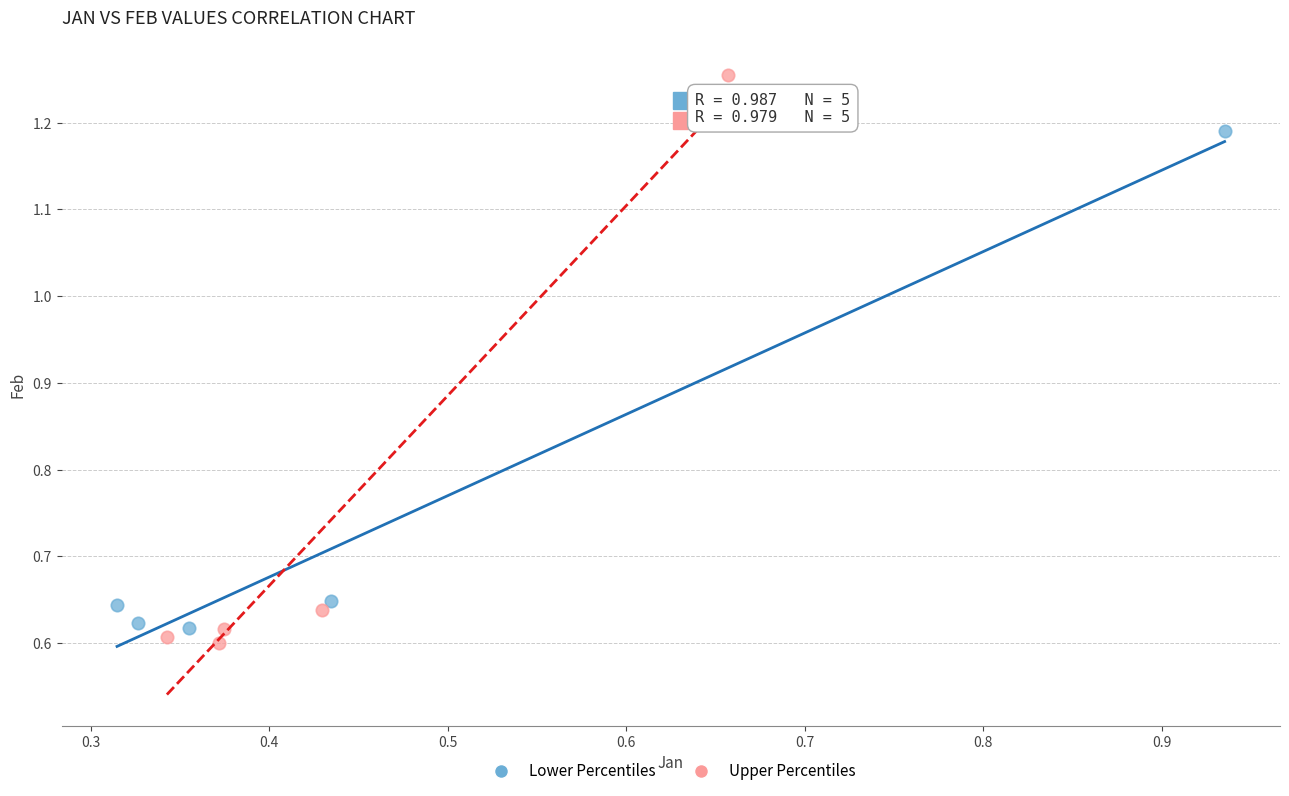

Which series contains the highest Y value?

Upper Percentiles